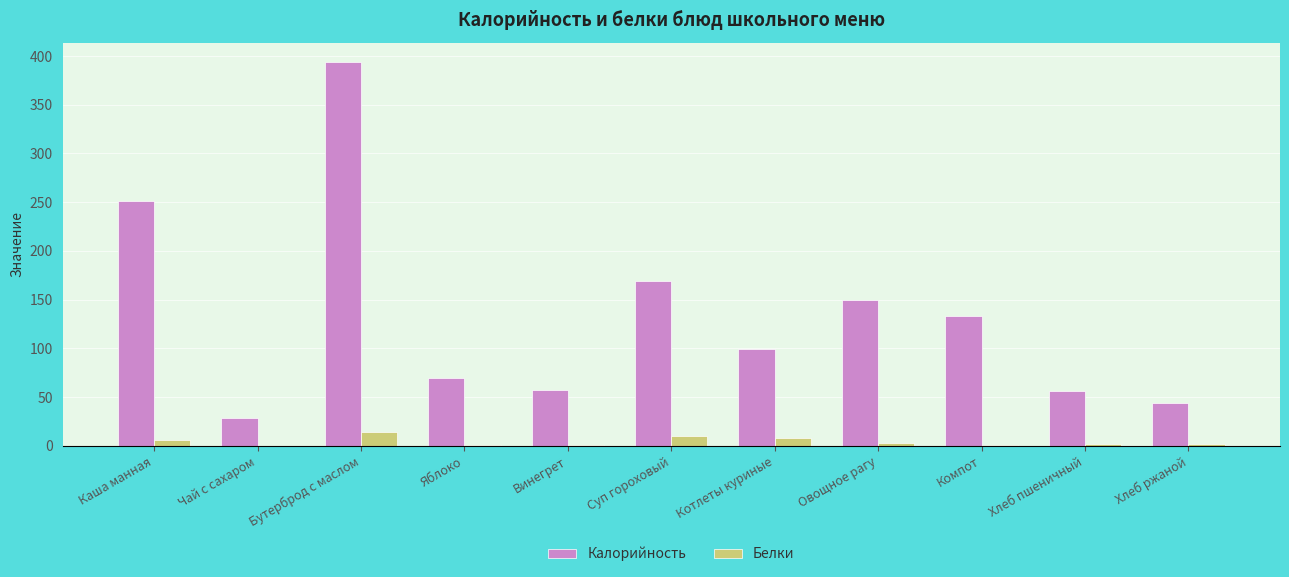

What is the spread (max minus min) of values at Каша манная?

245.0